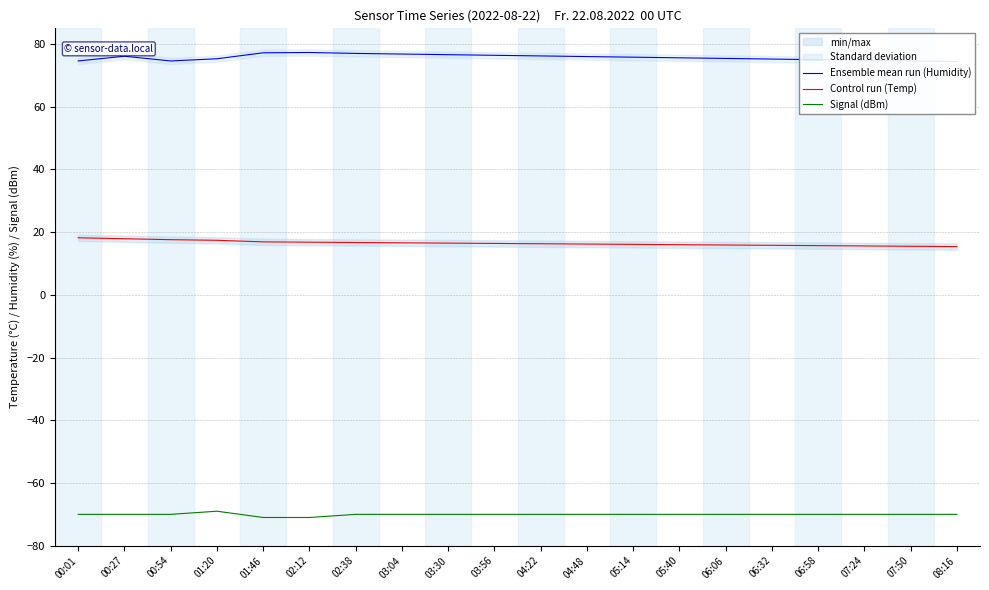

Count the Signal (dBm) values in the range -70 to -69.

18